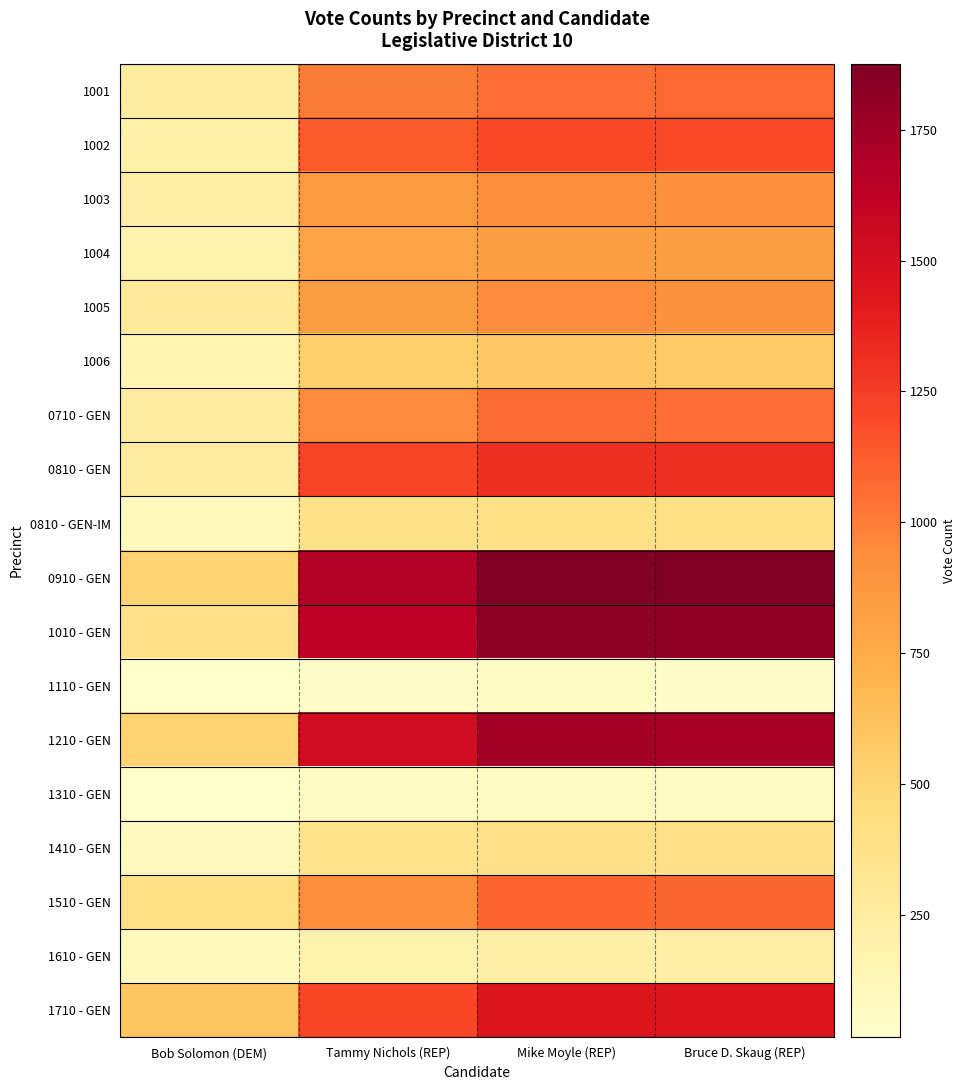

What is the maximum value shown in the chart?

1876